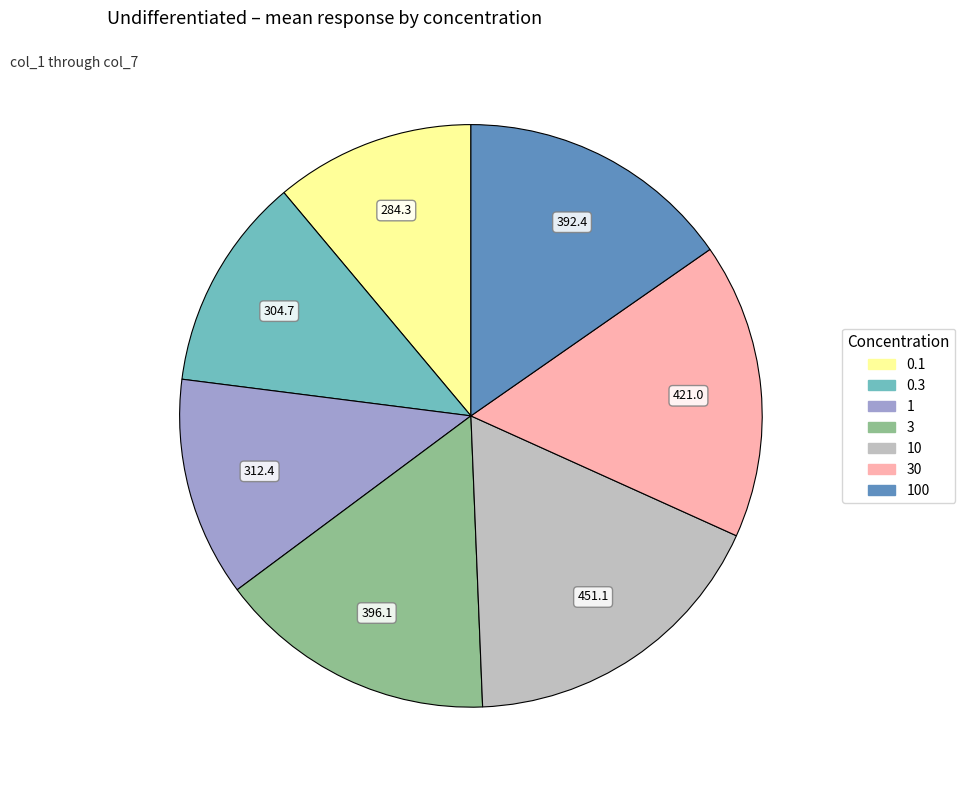

Is there a majority slice in this chart?

No